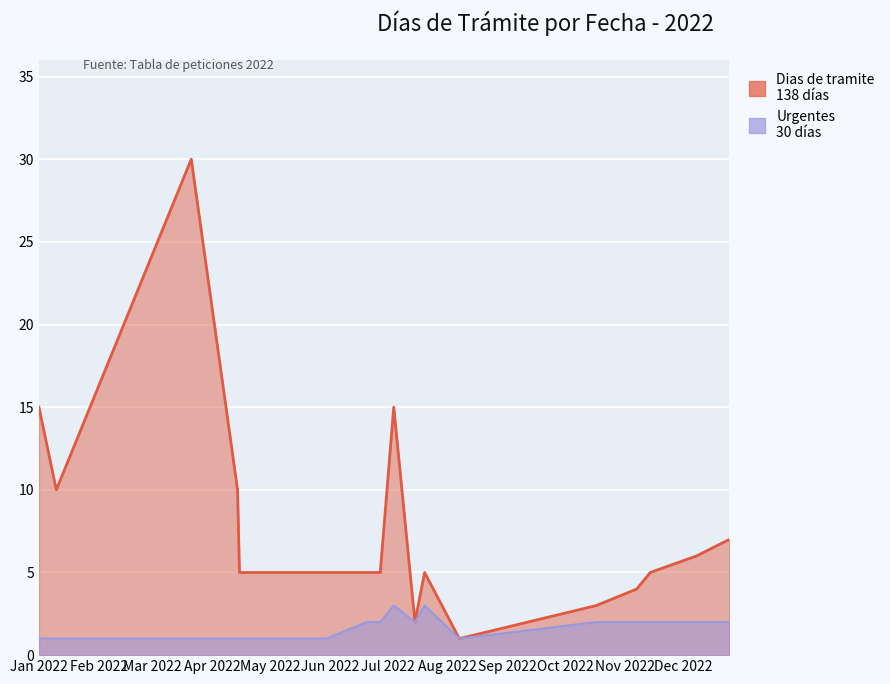

How many data points in Urgentes are above 2?

2